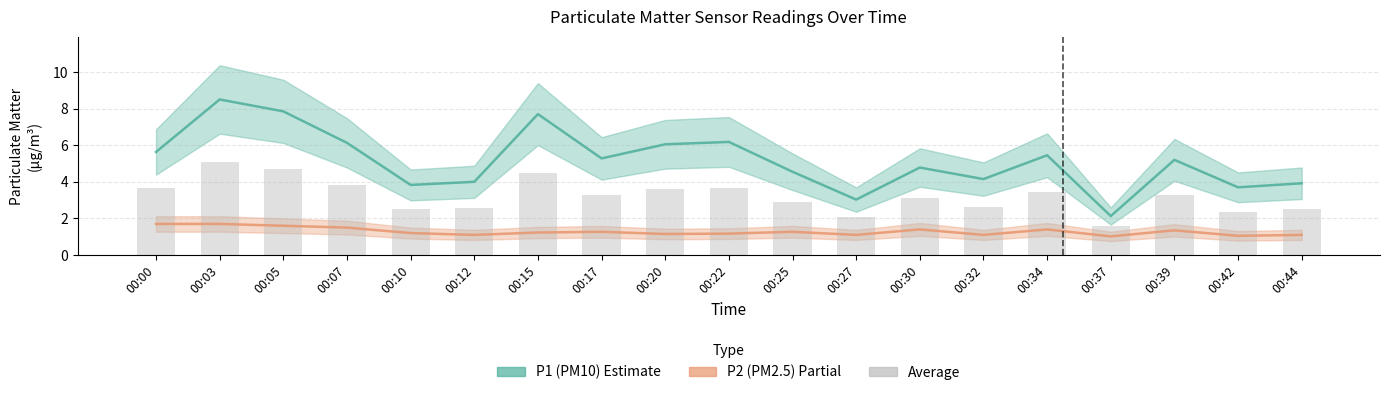

At which category does the chart reach its minimum across all series?

00:37